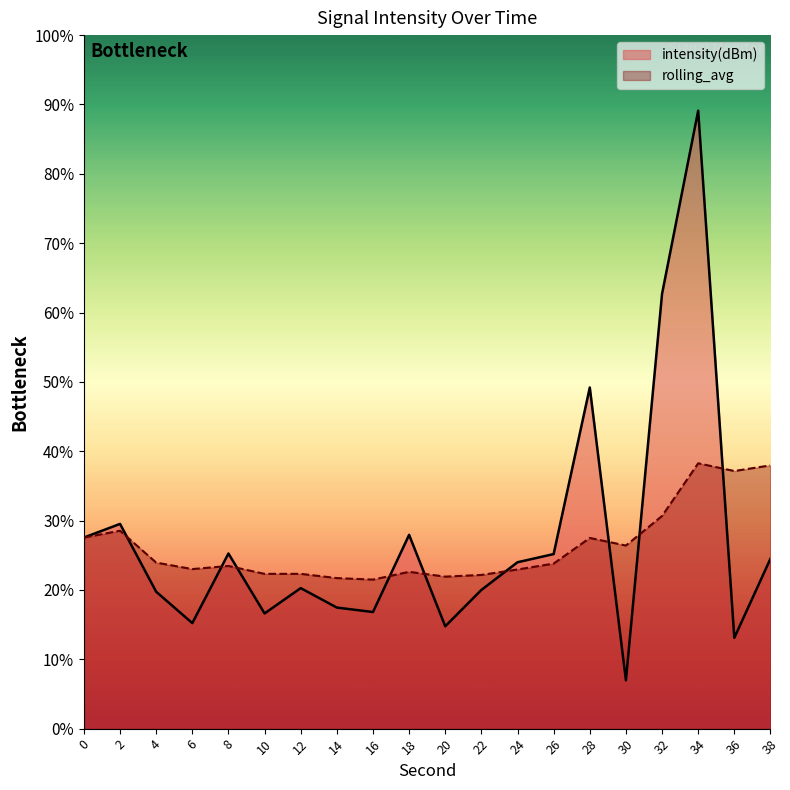

How many lines are shown in the chart?

2